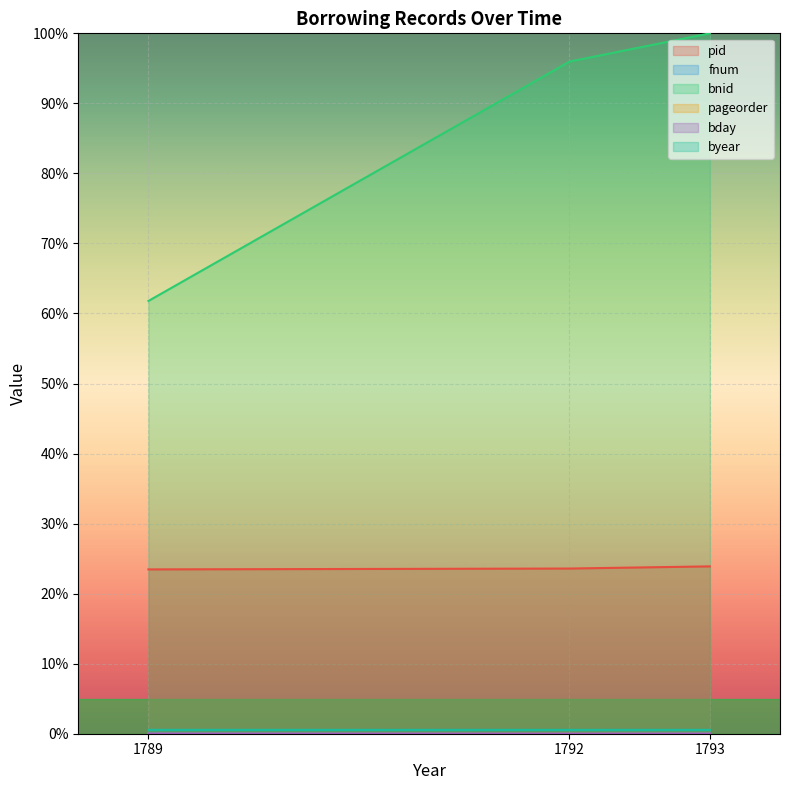

Reading left to right, transcribe all the data shown in this chart.

pid: 23.5	23.6	23.9
fnum: 0.1	0.0	0.1
bnid: 61.8	96.0	100.0
pageorder: 0.0	0.0	0.0
bday: 0.0	0.0	0.0
byear: 0.5	0.6	0.6